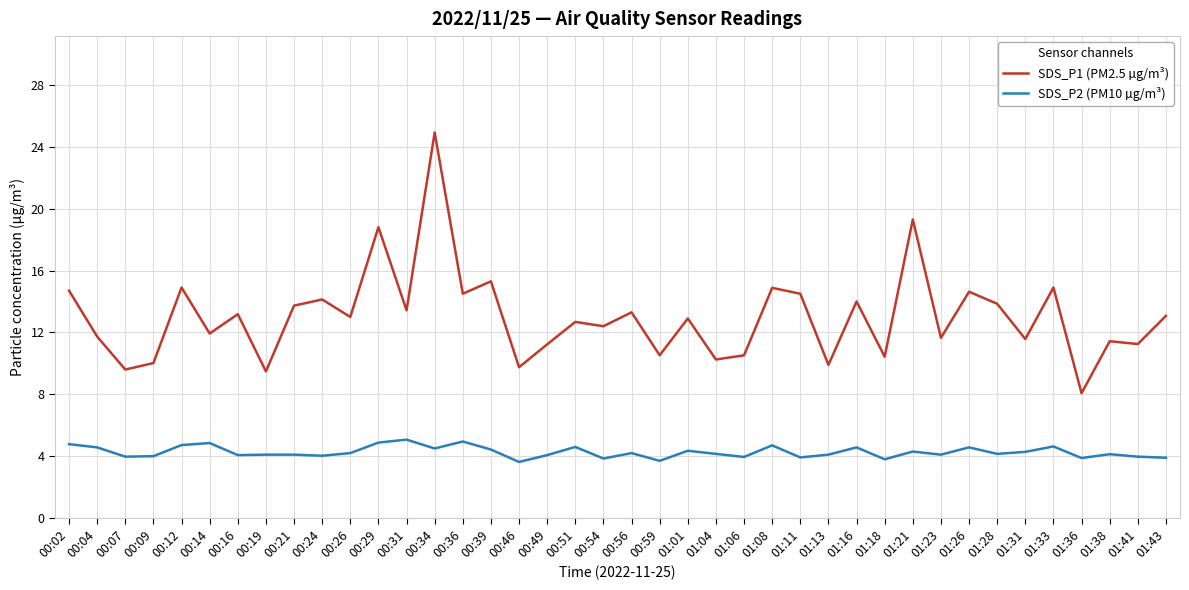

How many distinct data groups are displayed?

2